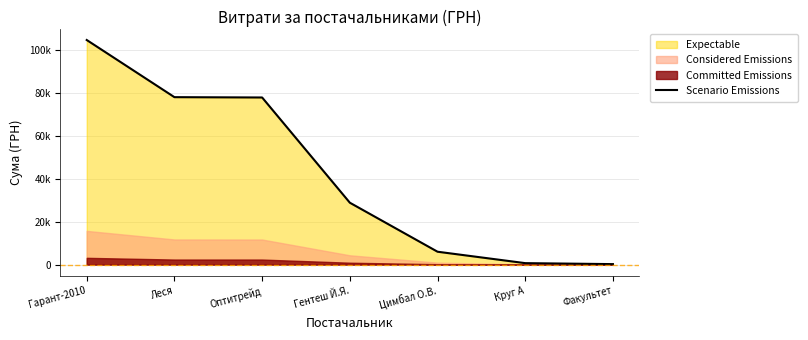

What is the value of the 3rd point from the left?

77813.3